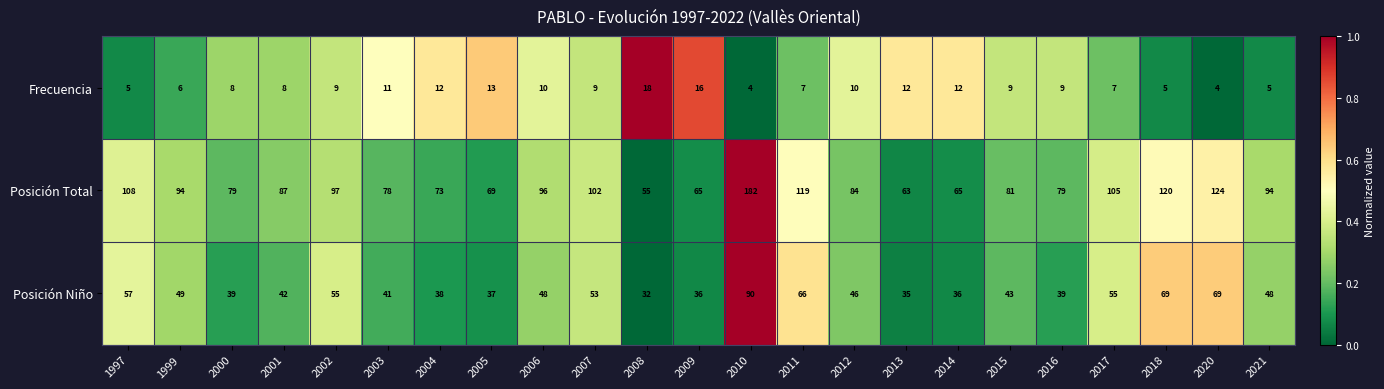

Count the number of data series in this chart.

3